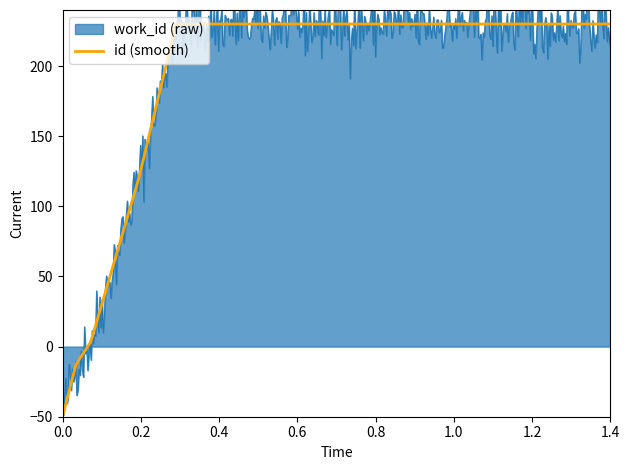

Is it true that id (smooth) equals -87.0 at 0.0?

False